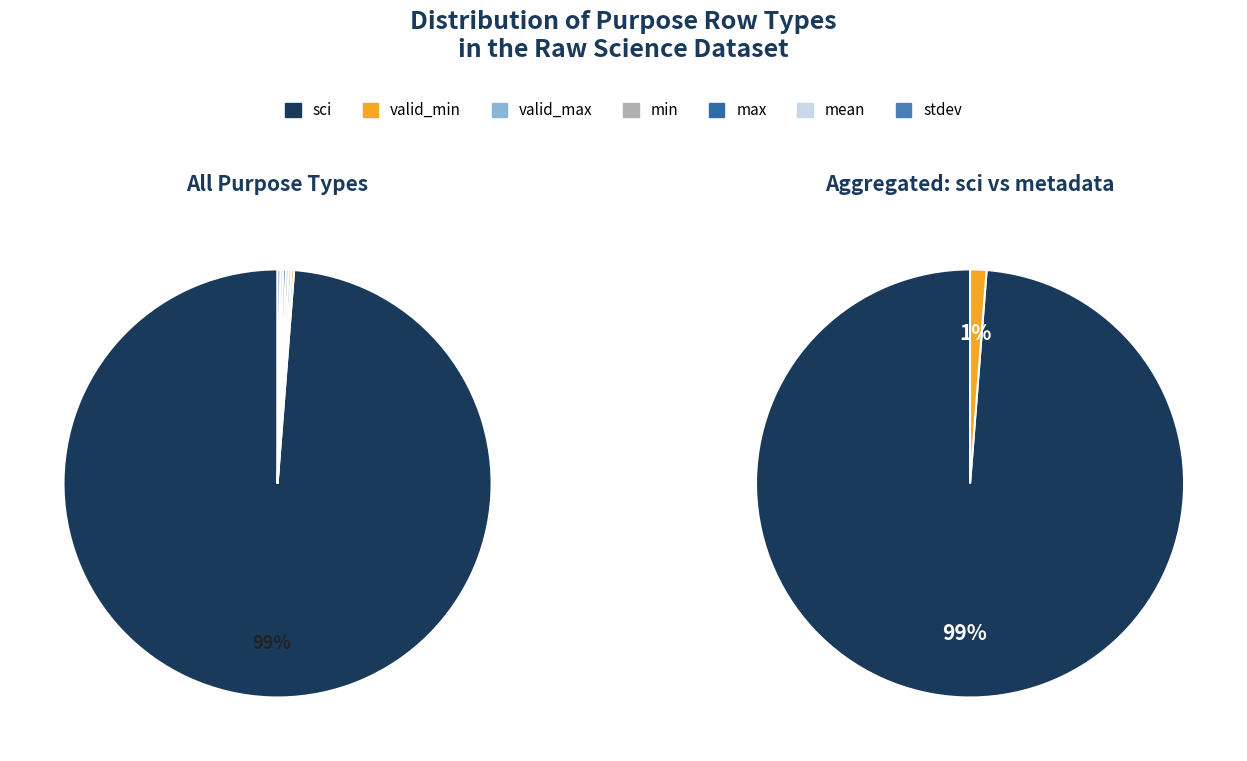

Which has a higher value, sci or stdev?

sci